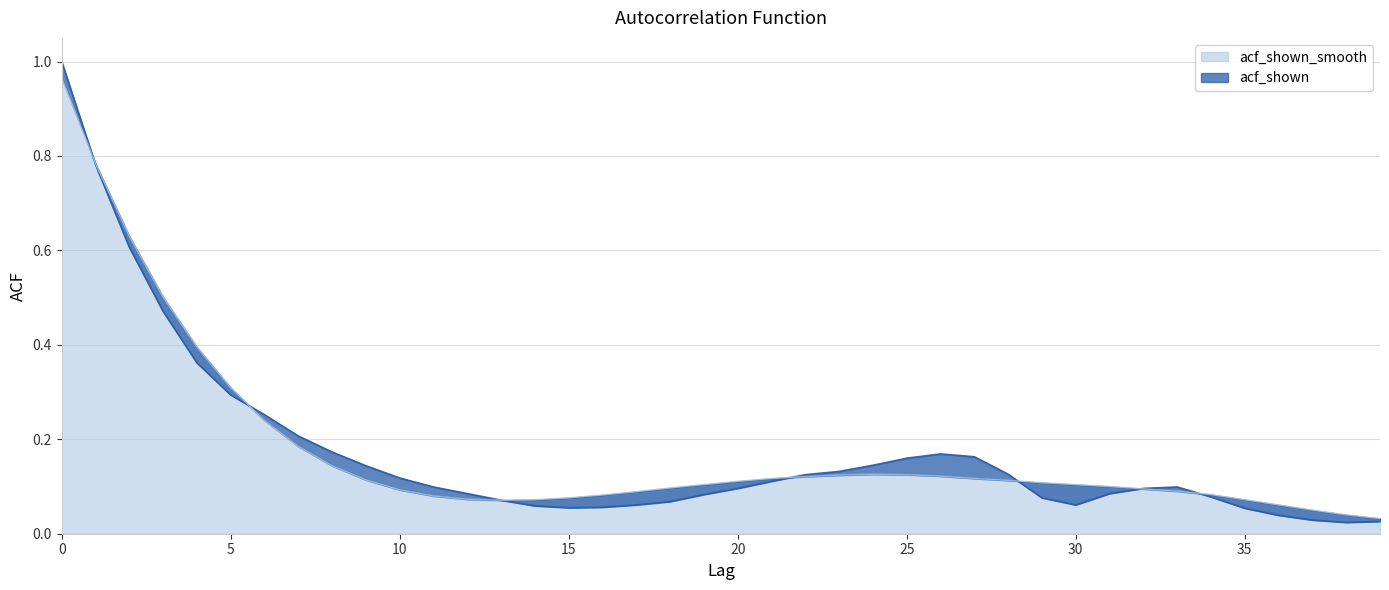

What is the sum of all acf_shown values?

6.9